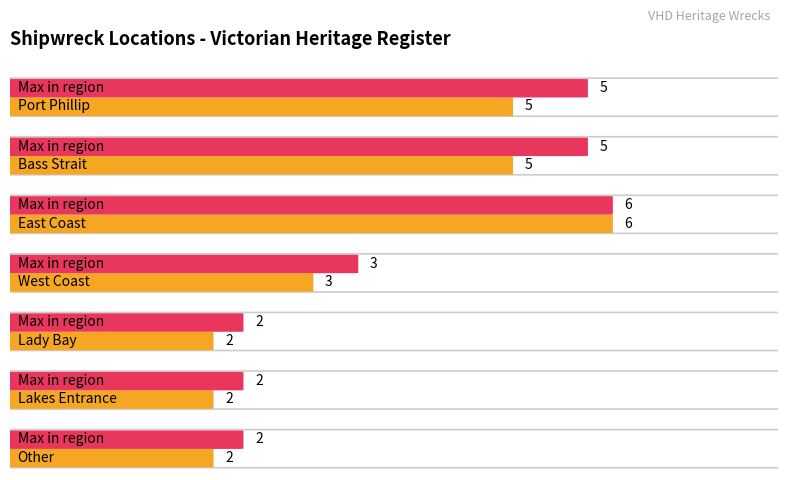

Count the values in the range 2 to 5.

6